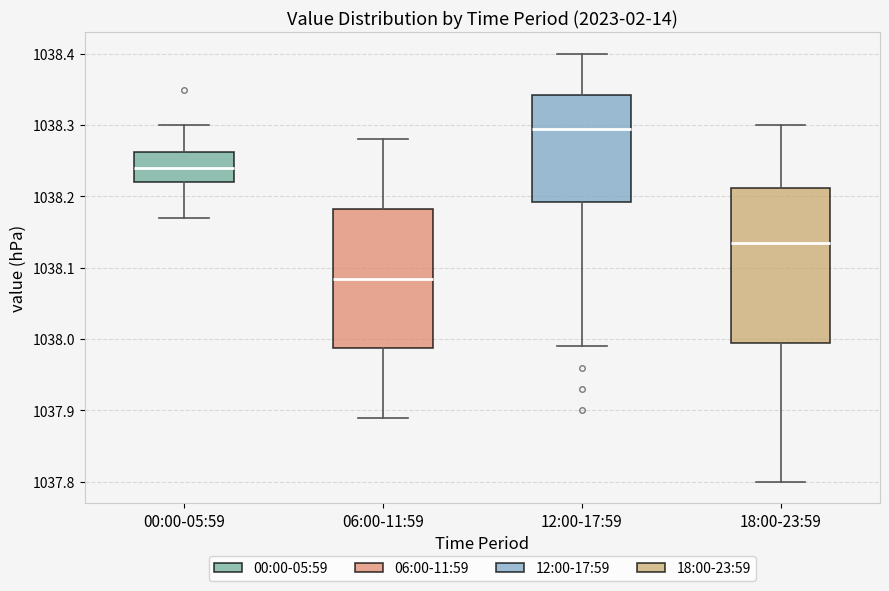

Which box has the highest median line?

12:00-17:59